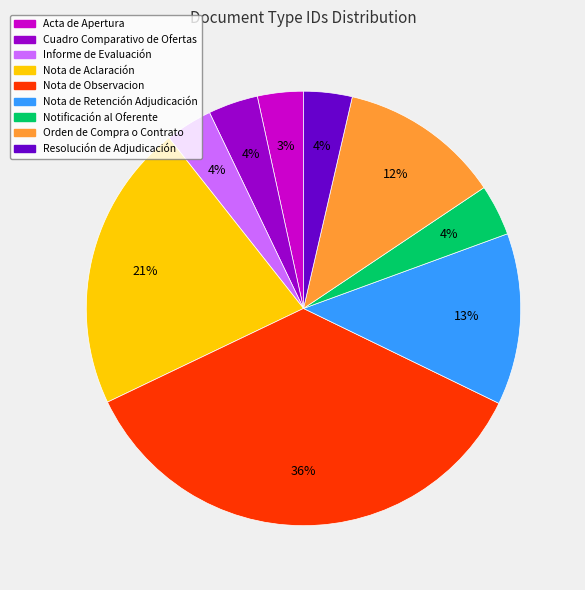

Is there a majority slice in this chart?

No